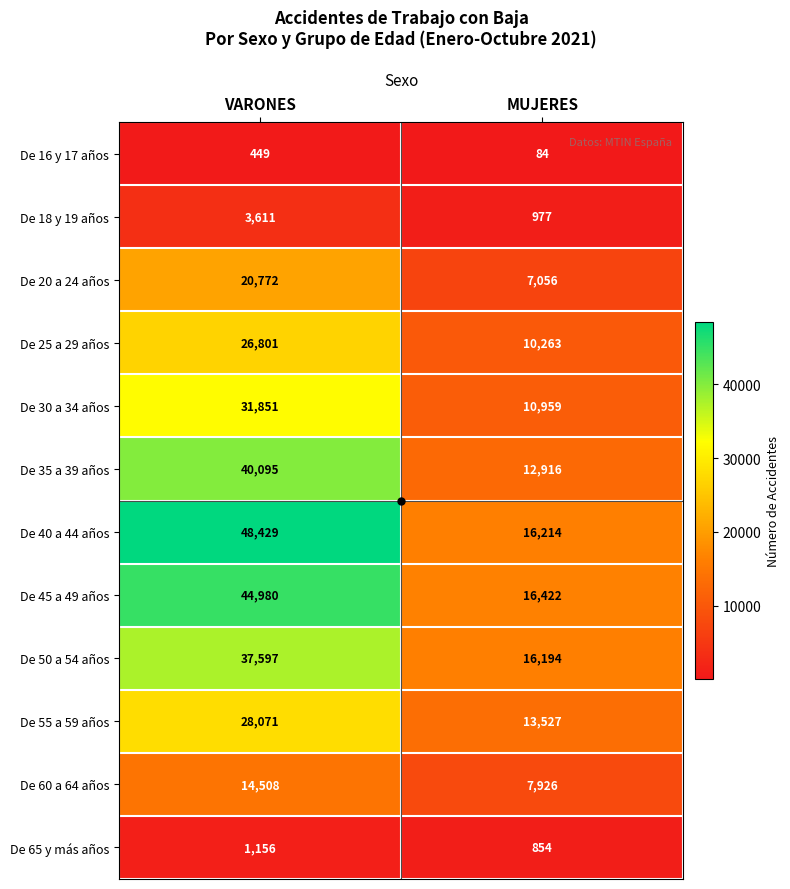

Is it true that De 55 a 59 años equals 3815 at MUJERES?

False